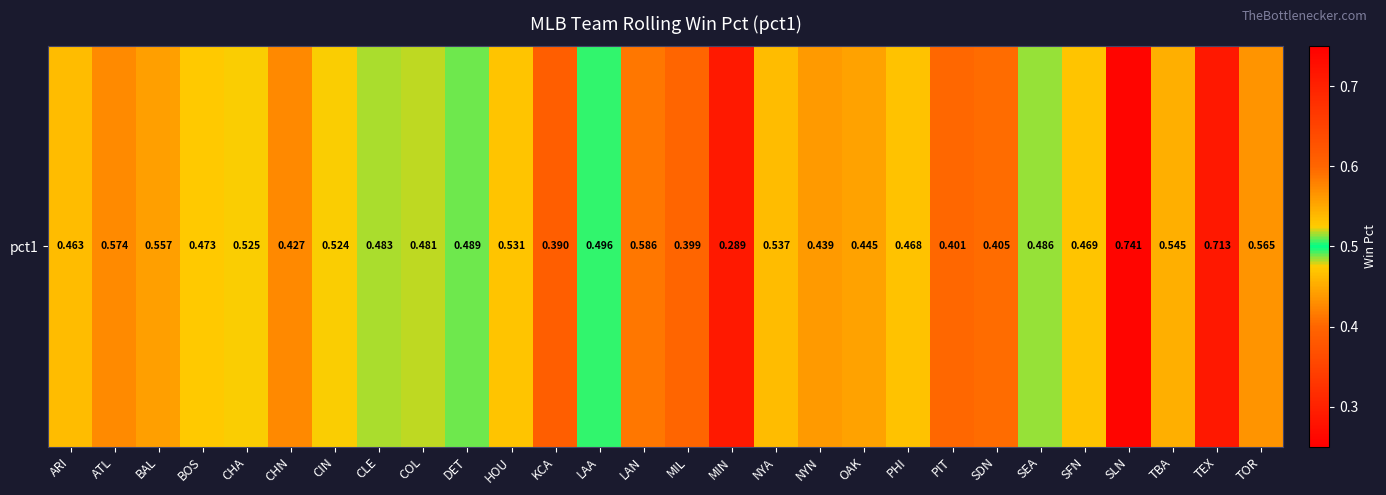

Reading left to right, transcribe all the data shown in this chart.

0.5	0.6	0.6	0.5	0.5	0.4	0.5	0.5	0.5	0.5	0.5	0.4	0.5	0.6	0.4	0.3	0.5	0.4	0.4	0.5	0.4	0.4	0.5	0.5	0.7	0.5	0.7	0.6